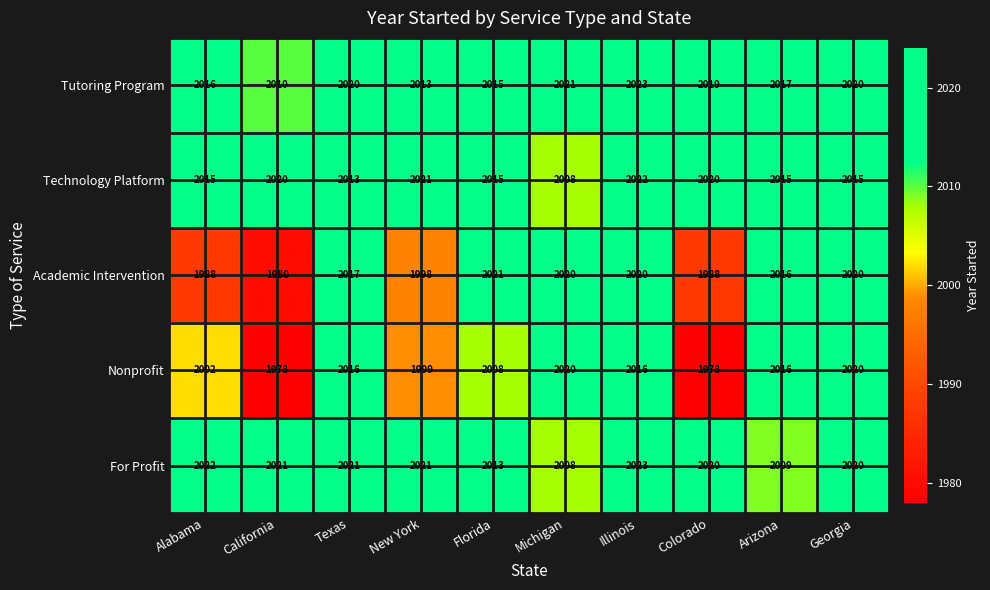

At which category is the sum across all series the highest?

Illinois